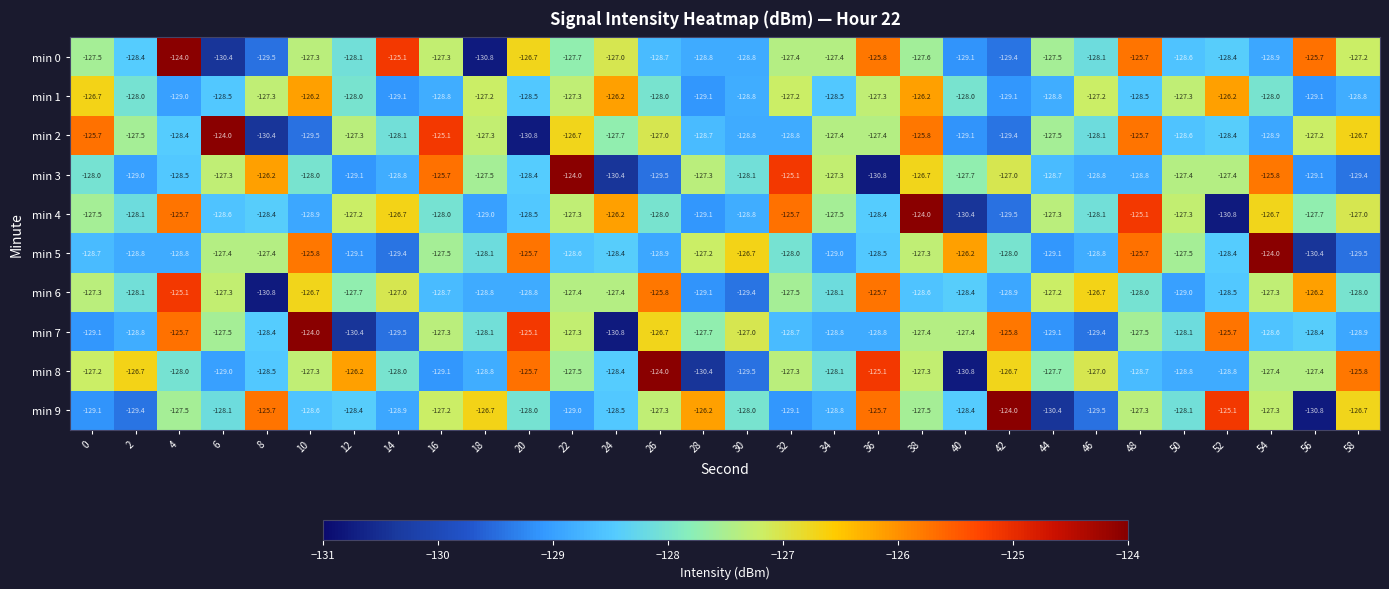

Is it true that min 5 equals -210.3 at 34?

False